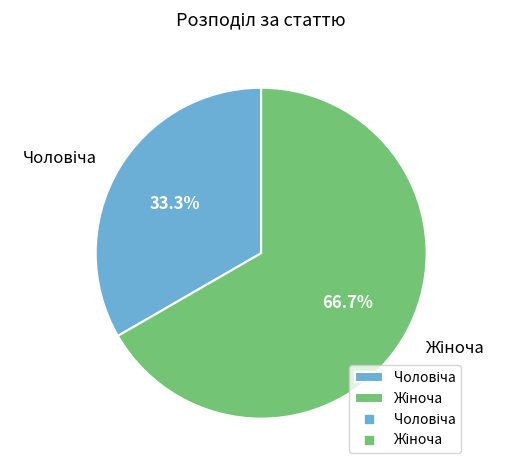

What percentage do Жіноча and Чоловіча together represent?

100.0%